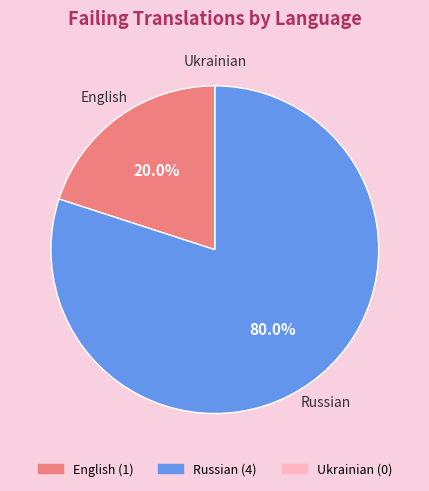

What is the majority slice?

Russian